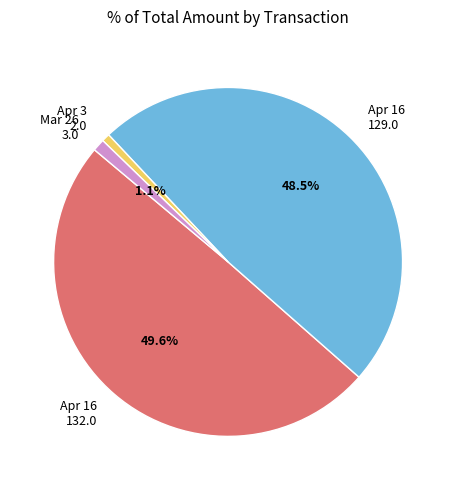

Which slice is the largest?

Apr 16 132.0